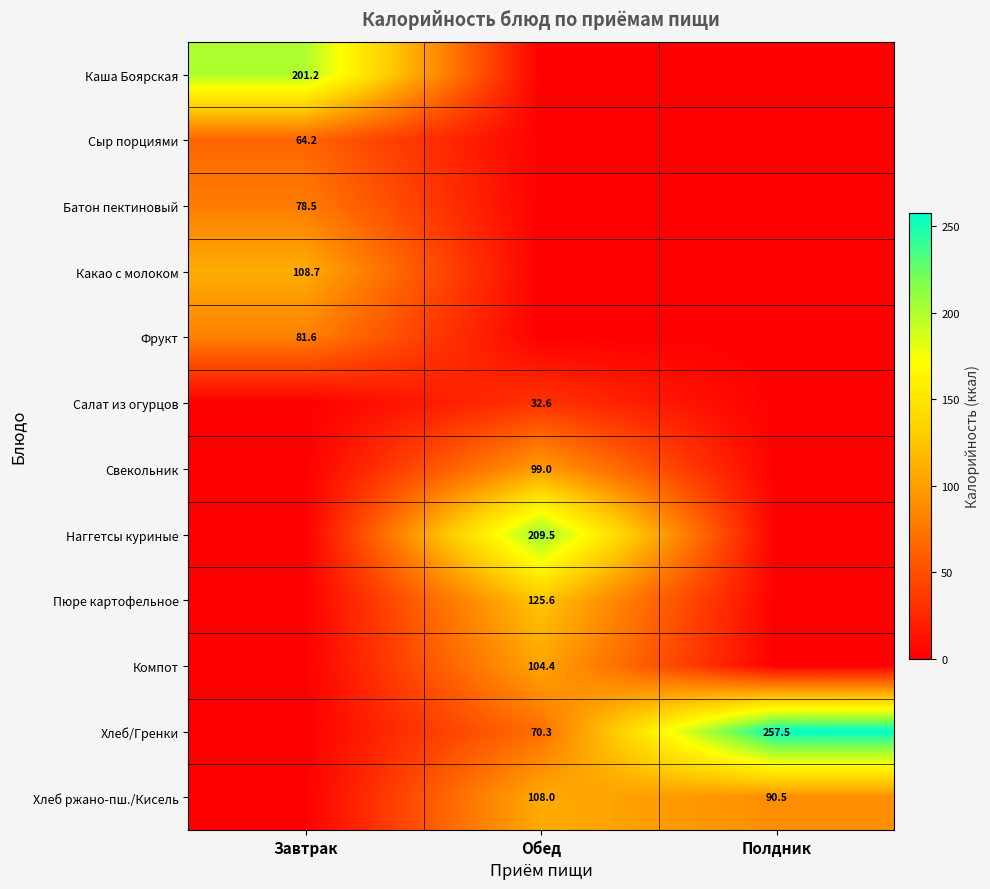

Between Завтрак and Обед, which is larger?

Завтрак